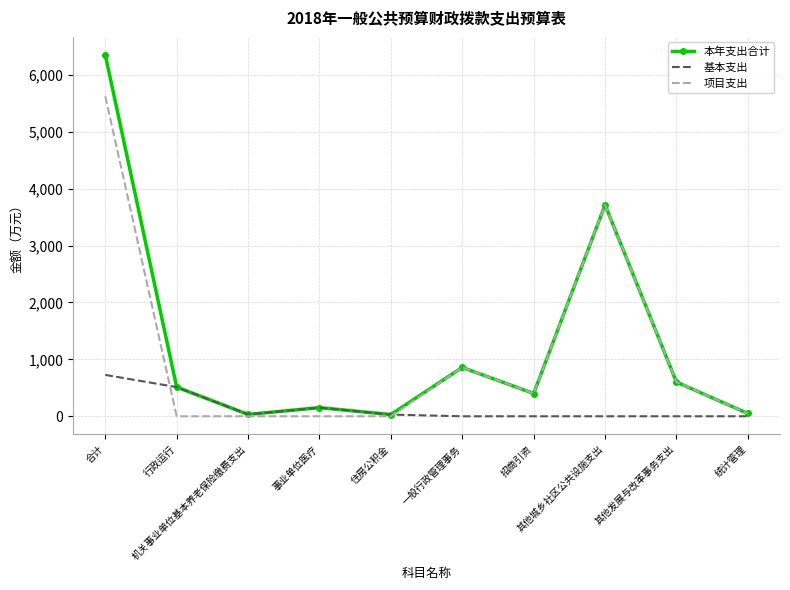

Rank the series by their maximum value, from lowest to highest.

基本支出, 项目支出, 本年支出合计